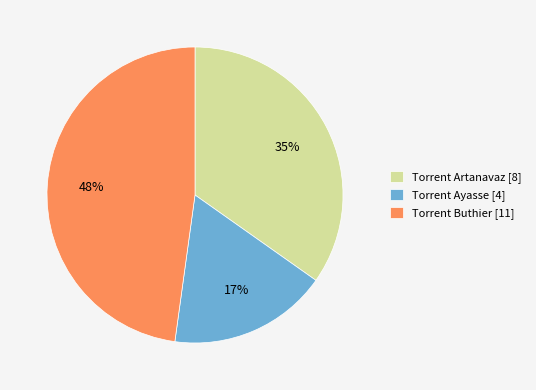

How many segments does this pie chart have?

3